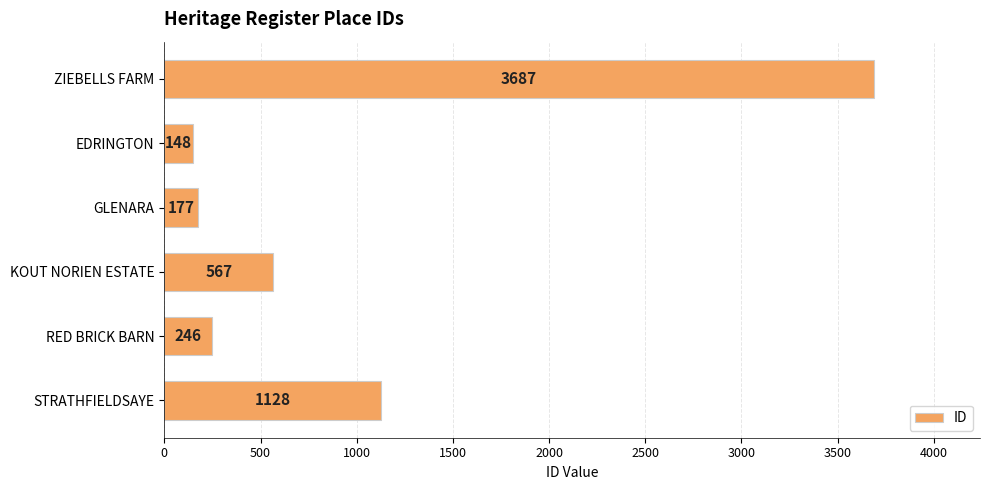

What is the ratio of the value at STRATHFIELDSAYE to the value at RED BRICK BARN?

4.6